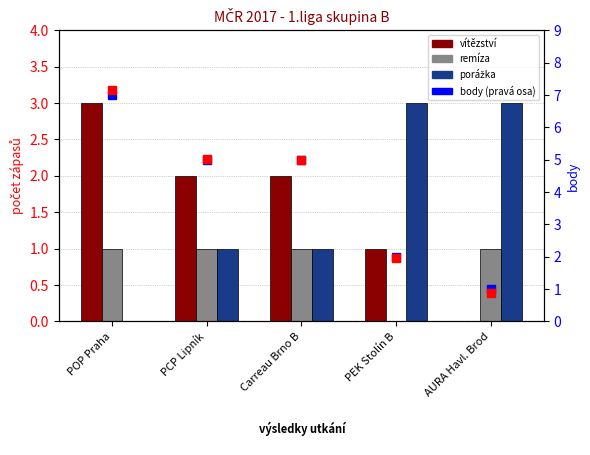

True or false: porážka has a value of 1.5 at POP Praha.

False